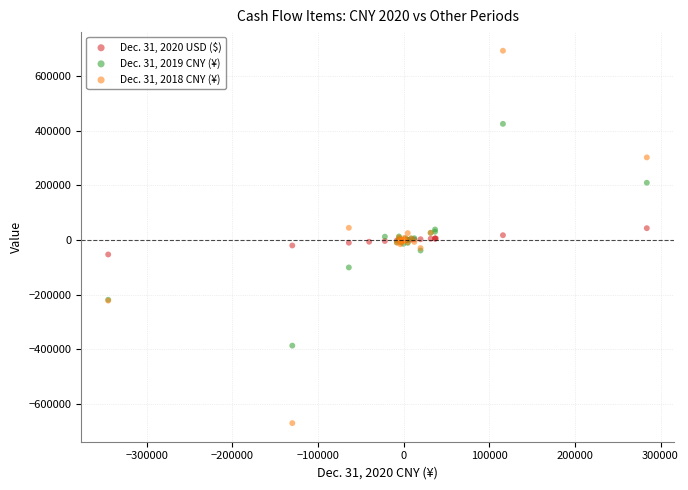

Which series reaches the minimum Y coordinate?

Dec. 31, 2018 CNY (¥)